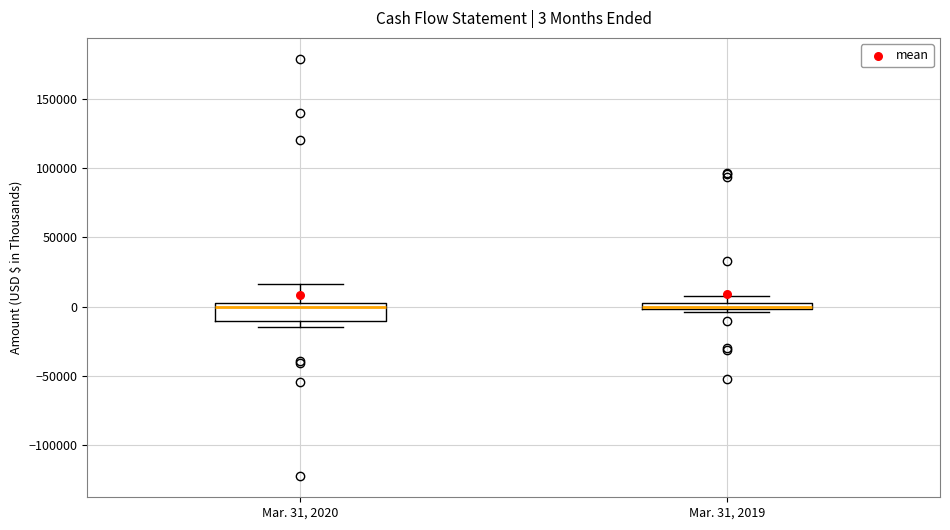

Which box is the tallest, from its lower edge to its upper edge?

Mar. 31, 2020